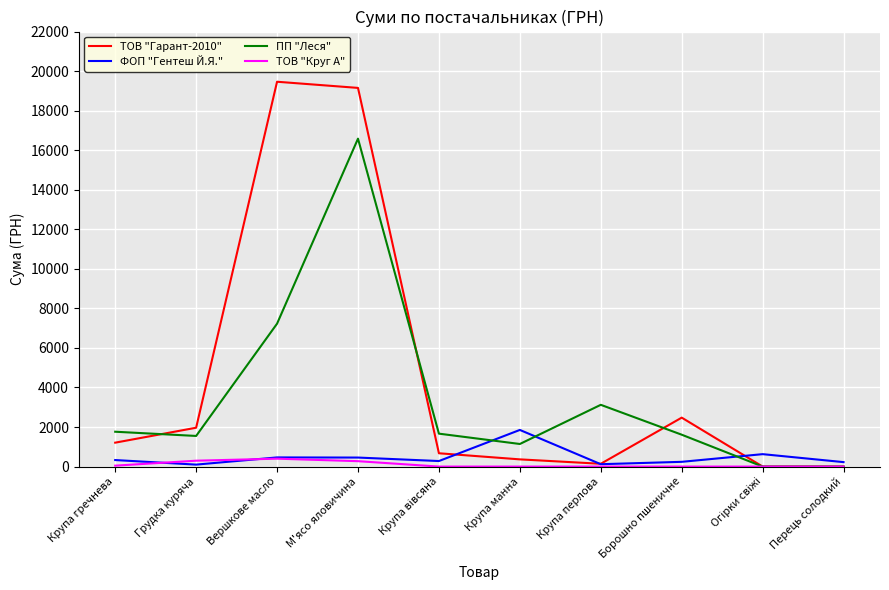

Which series has the largest range (max minus min)?

ТОВ "Гарант-2010"